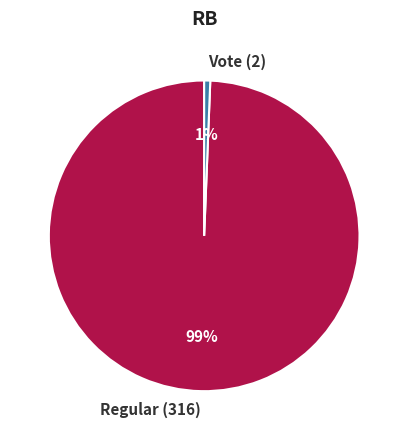

To the nearest percent, what portion does Regular (316) represent?

99%